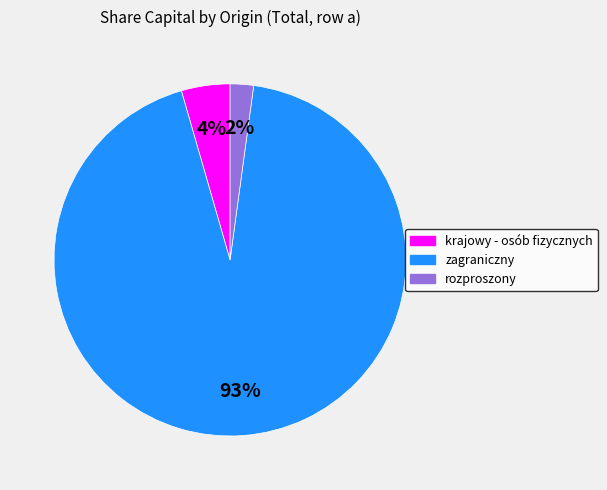

Between rozproszony and krajowy - osób fizycznych, which is larger?

krajowy - osób fizycznych